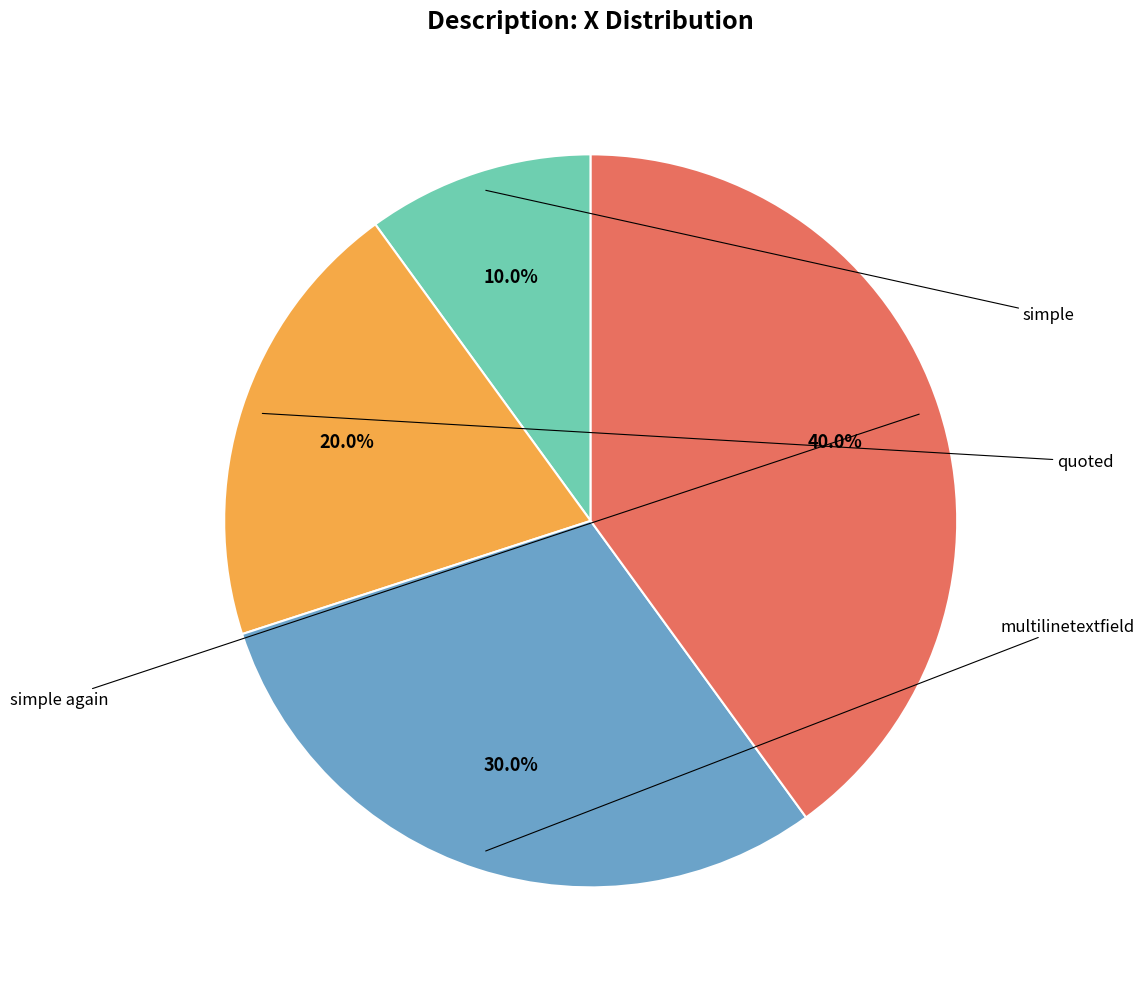

To the nearest percent, what is the difference between the largest and smallest slice percentages?

30%